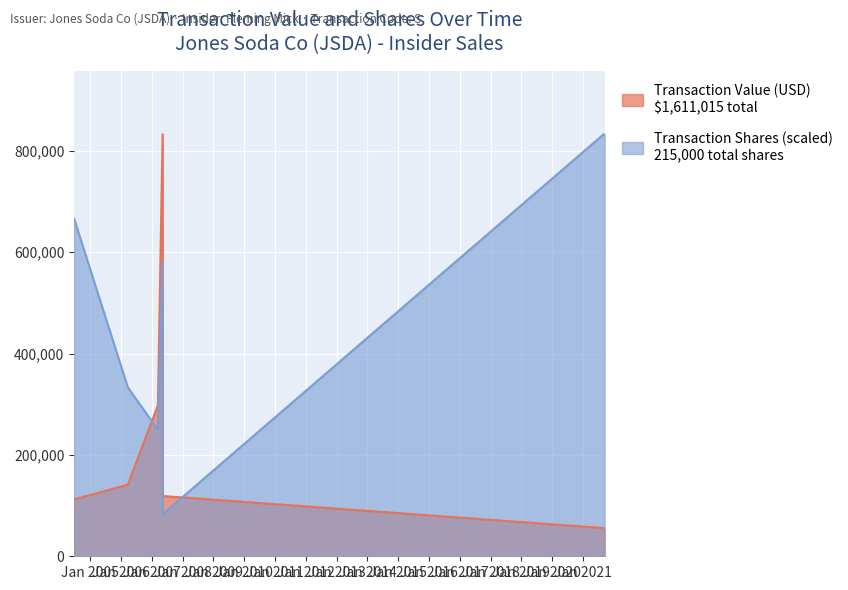

Where is the first local maximum for transactionShares?

2007-05-09